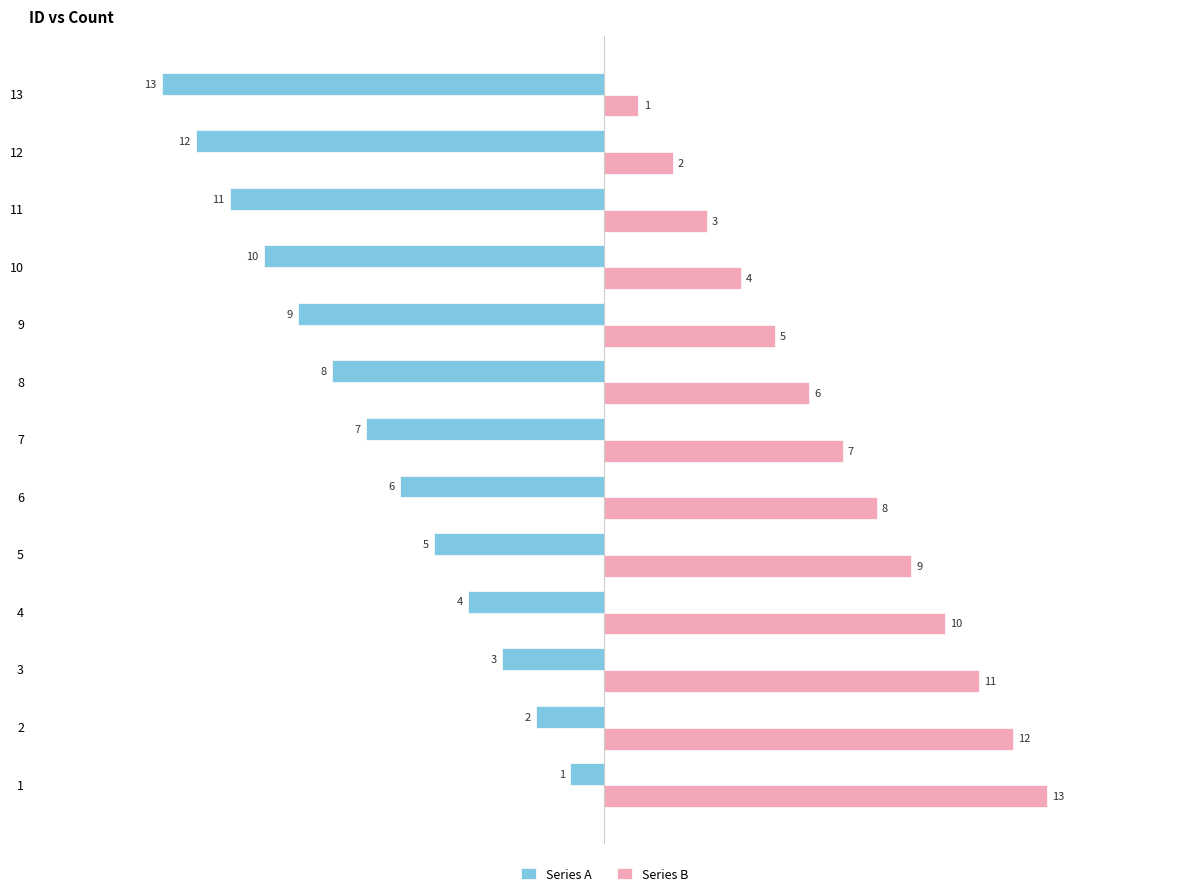

Which series has the largest total across all categories?

Series B